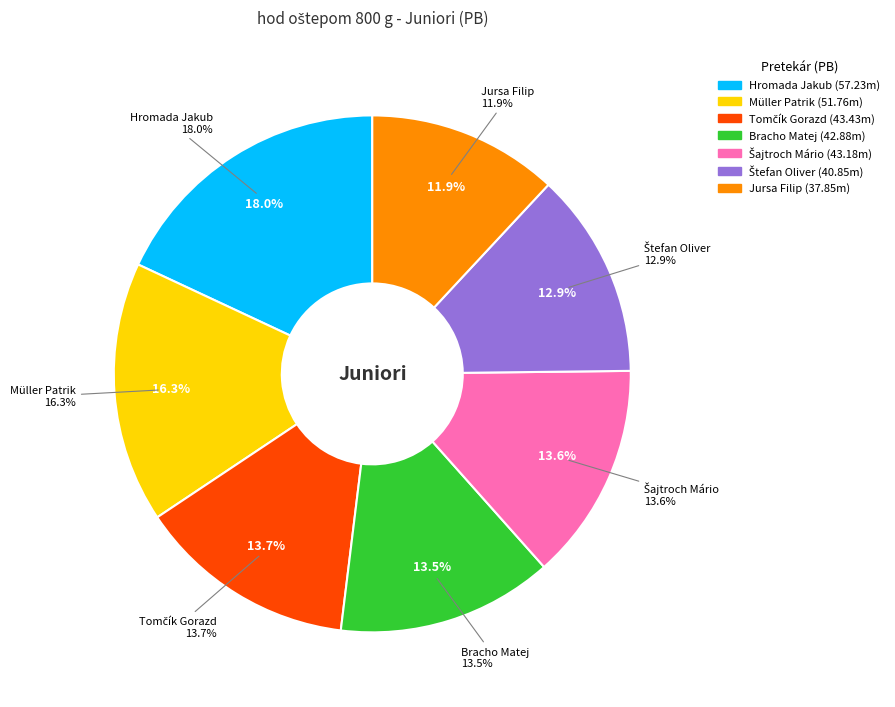

What is the total percentage of Müller Patrik and Bracho Matej?

29.8%